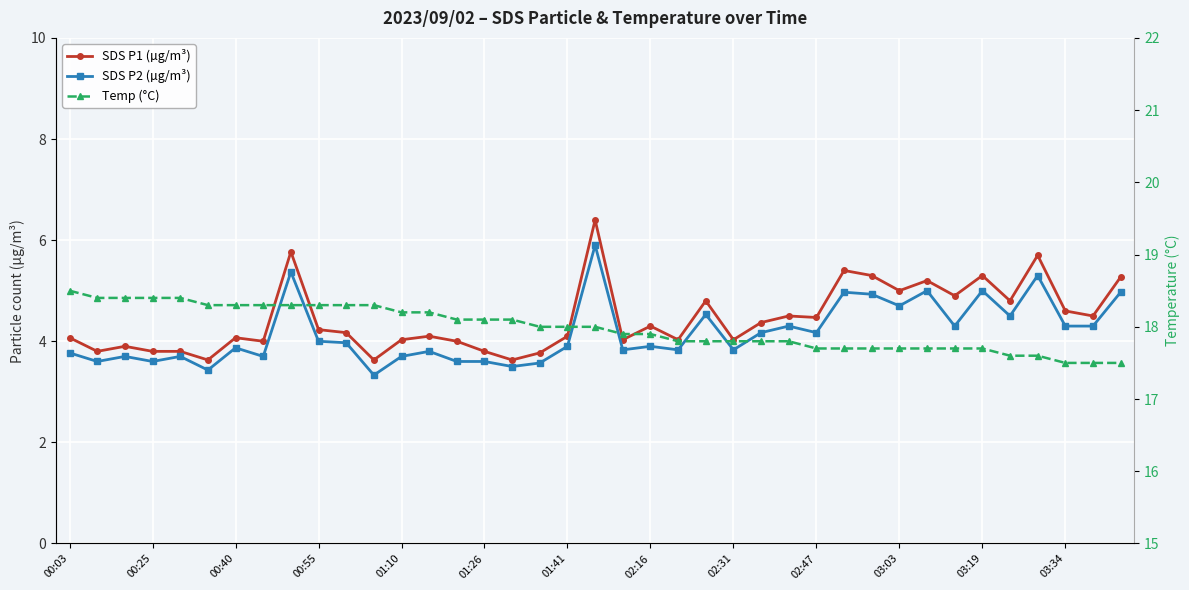

True or false: Temp (°C) and SDS P2 (µg/m³) intersect in this chart.

False